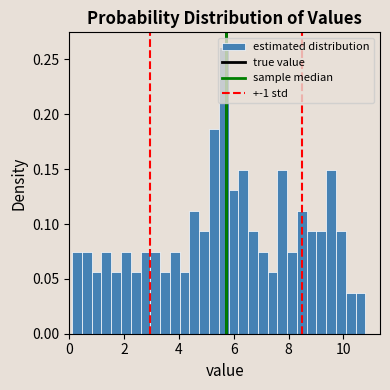

Around what value on the x-axis is the tallest bar? Give the approximate position of its centre, as read against the axis.

5.6